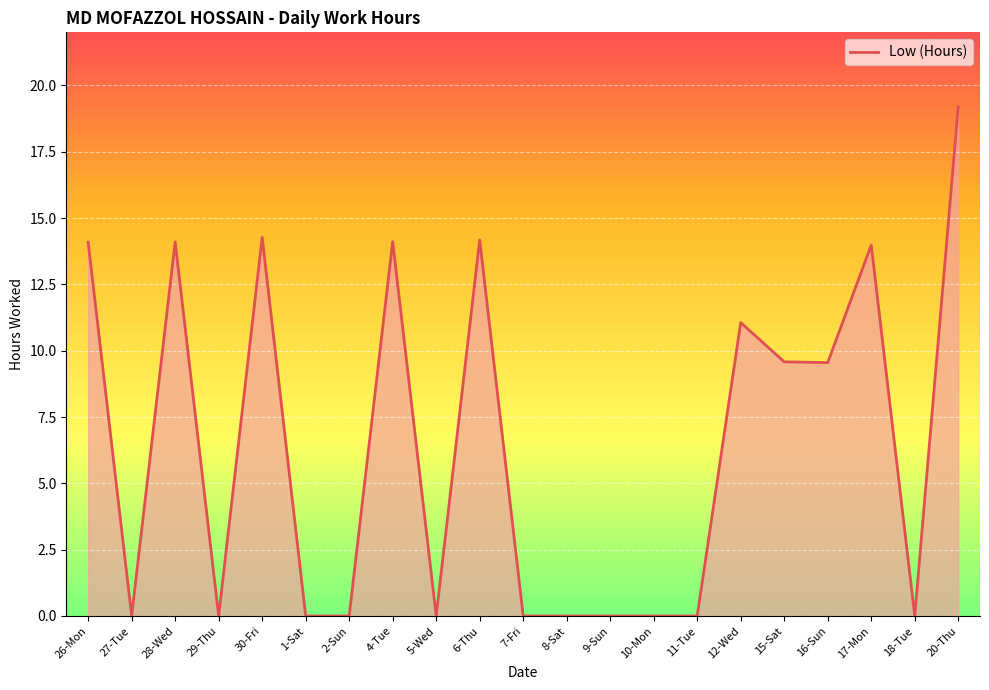

Is it true that the value at 30-Fri is 21.5?

False